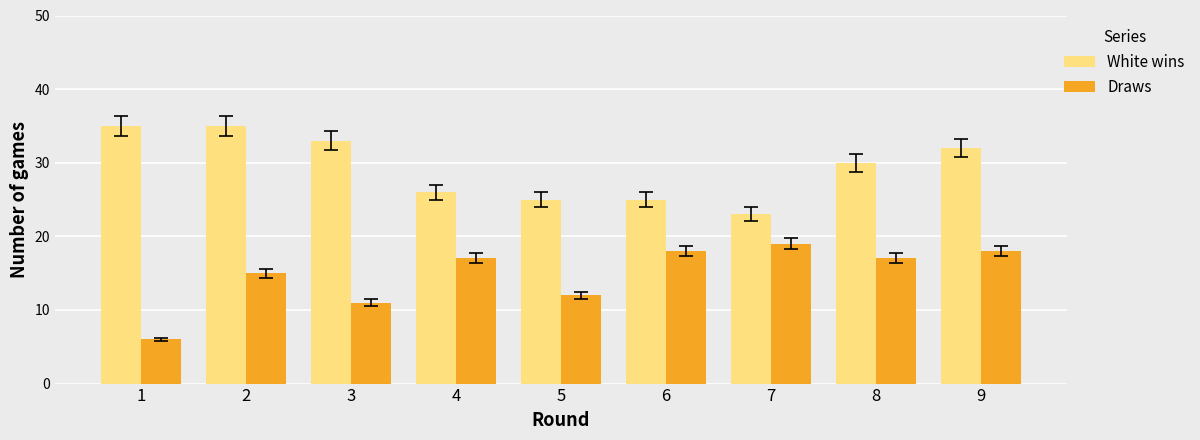

How many bars are there in each group?

2